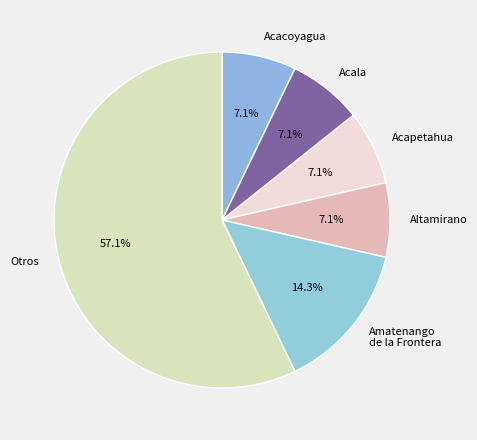

Does any single category account for the majority?

Yes